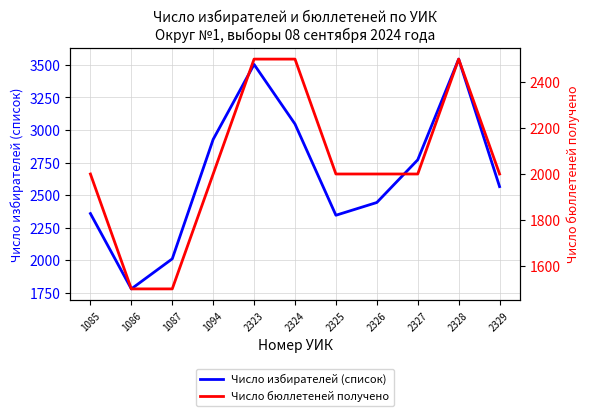

Which series has the largest total across all categories?

Число избирателей (список)